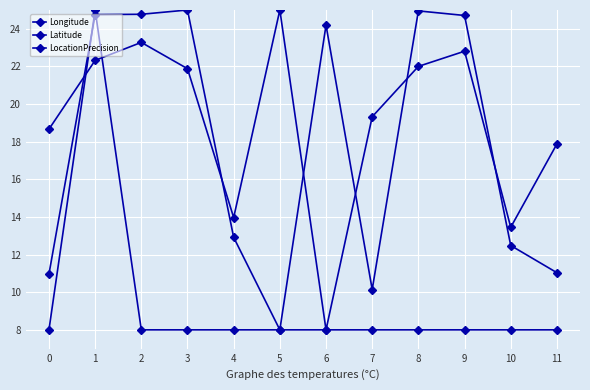

At which category does Latitude reach its first local peak?

2